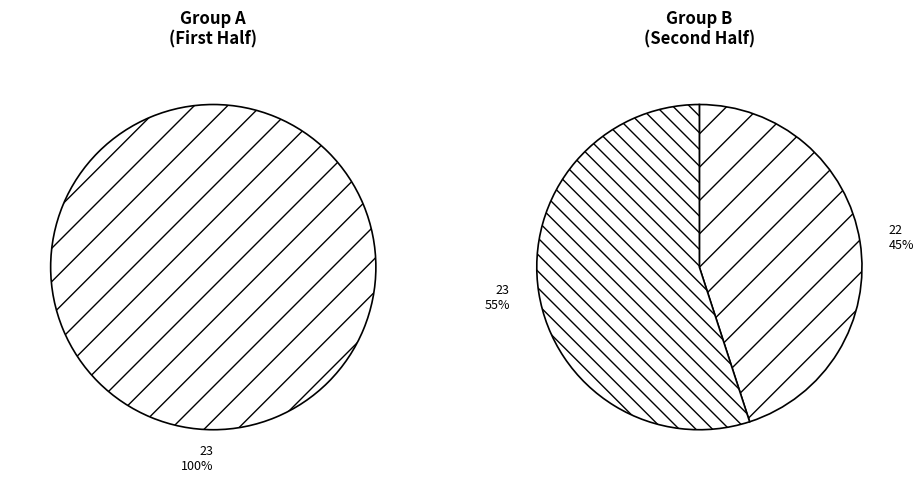

Does 14 represent more than half of the total?

No